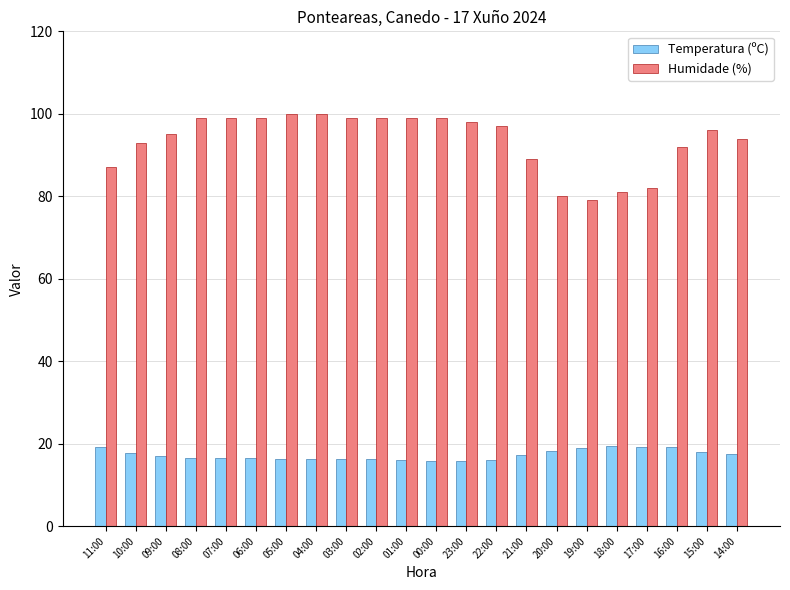

What position from the right is 05:00?

16